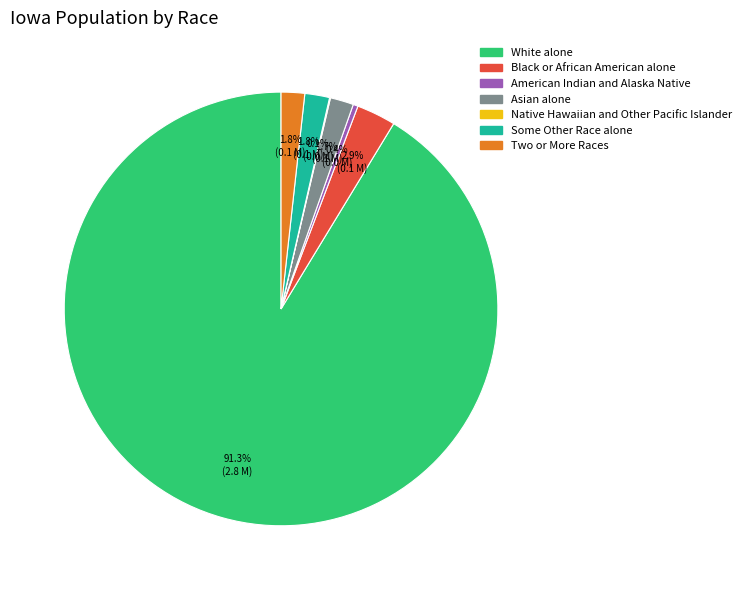

Which has a higher value, Some Other Race alone or American Indian and Alaska Native?

Some Other Race alone